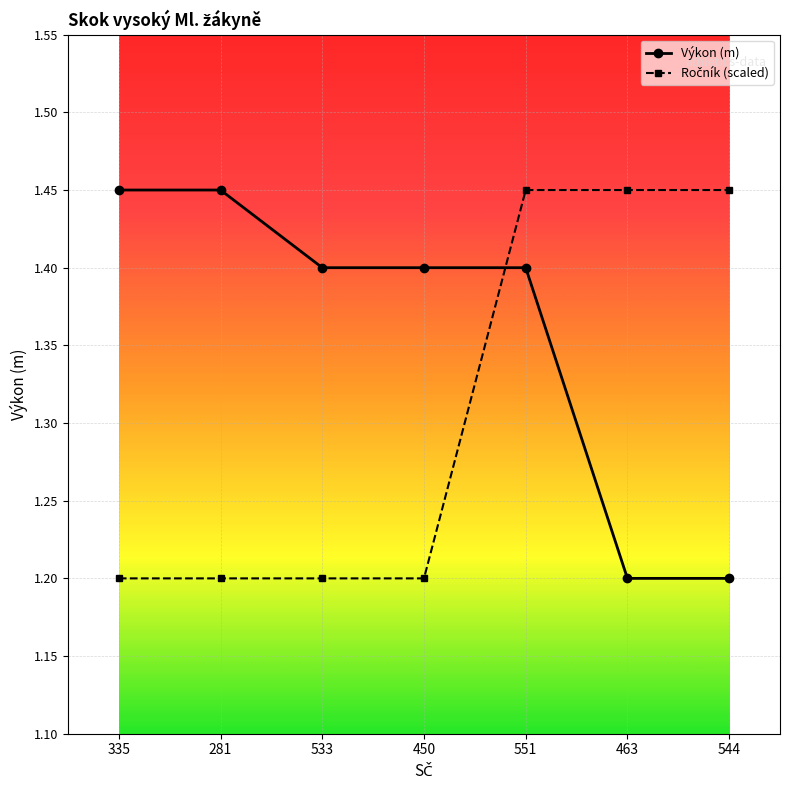

What is the sum of the Výkon (m) values at 544 and 450?

2.6